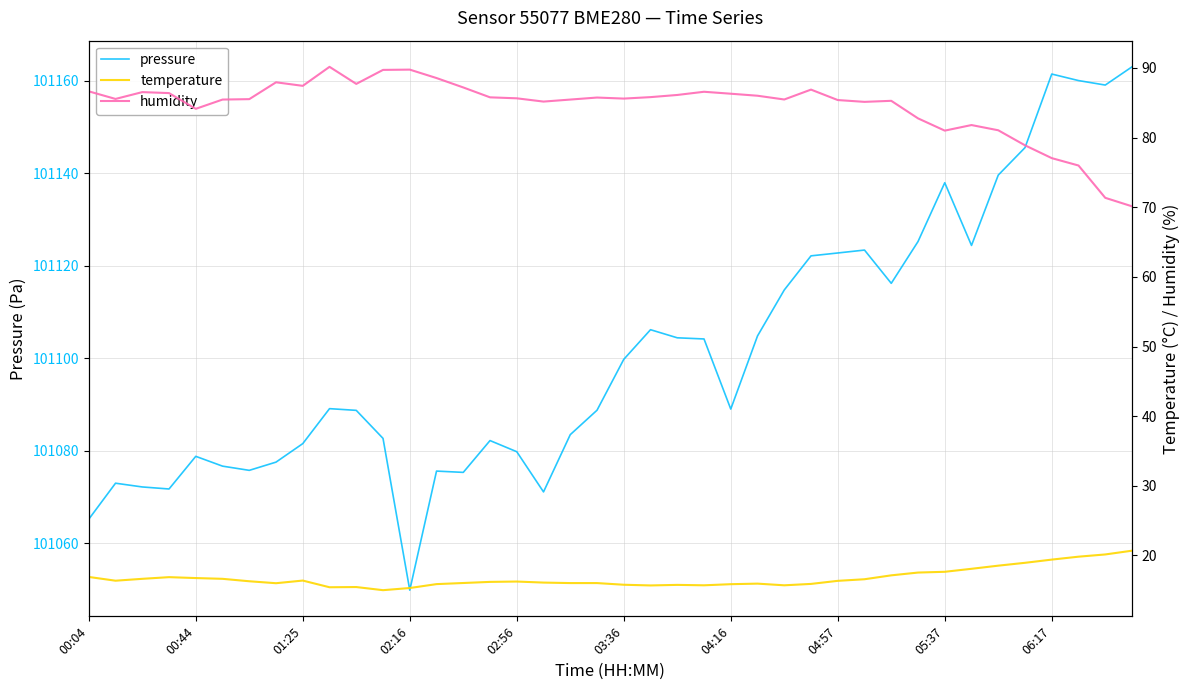

True or false: temperature and humidity intersect in this chart.

False